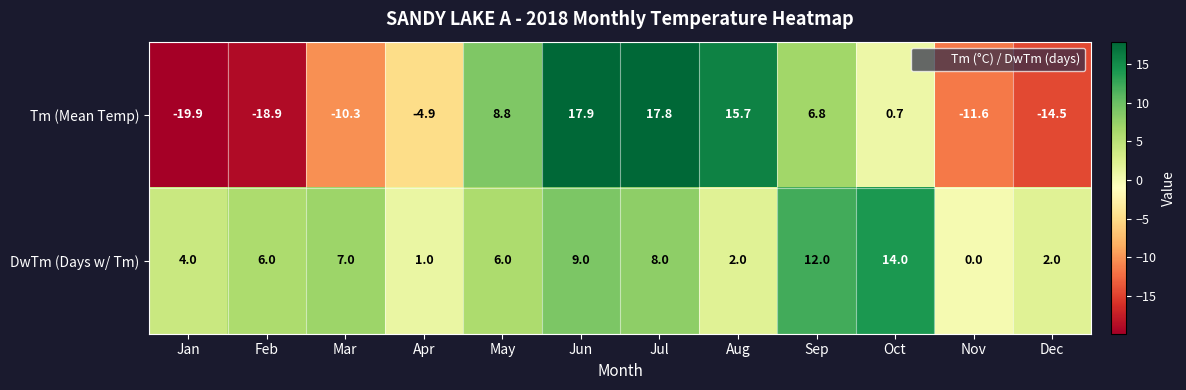

How many data points does each series have?

12